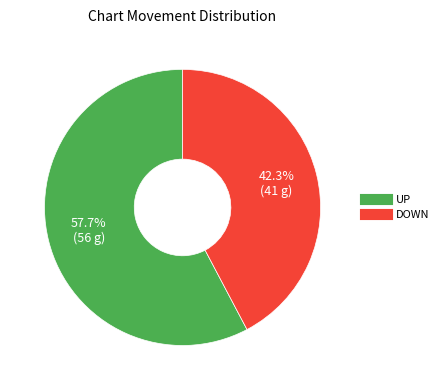

What is the total percentage of DOWN and UP?

100.0%